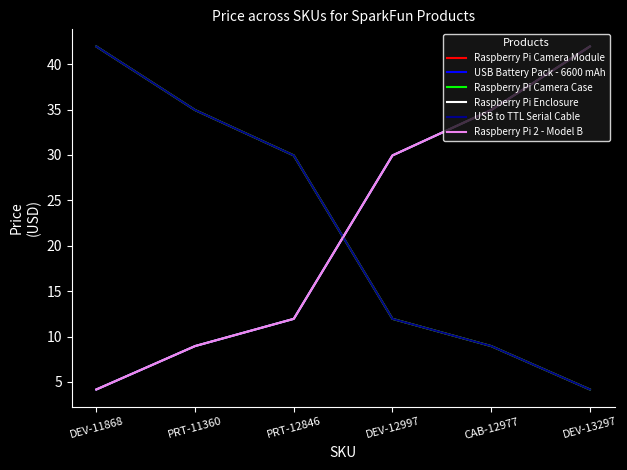

Is this an area chart (filled region under the line)?

No